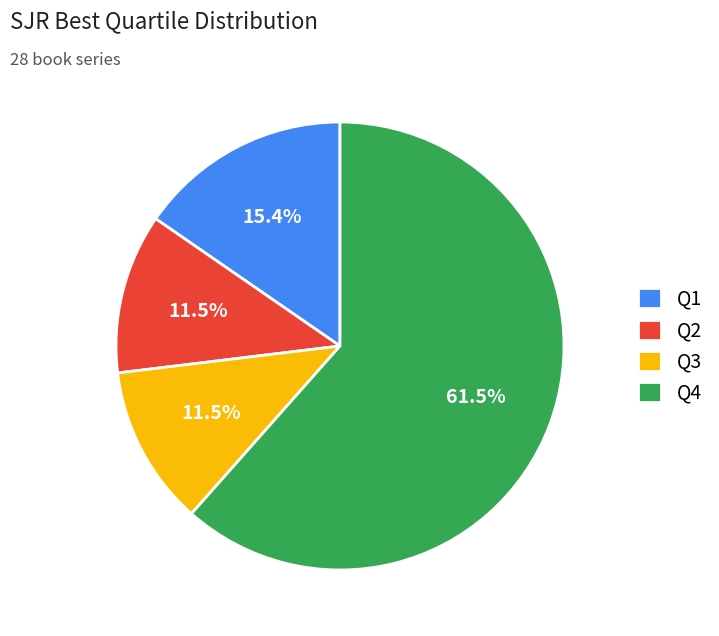

How much of the chart is everything except Q1?

84.6%